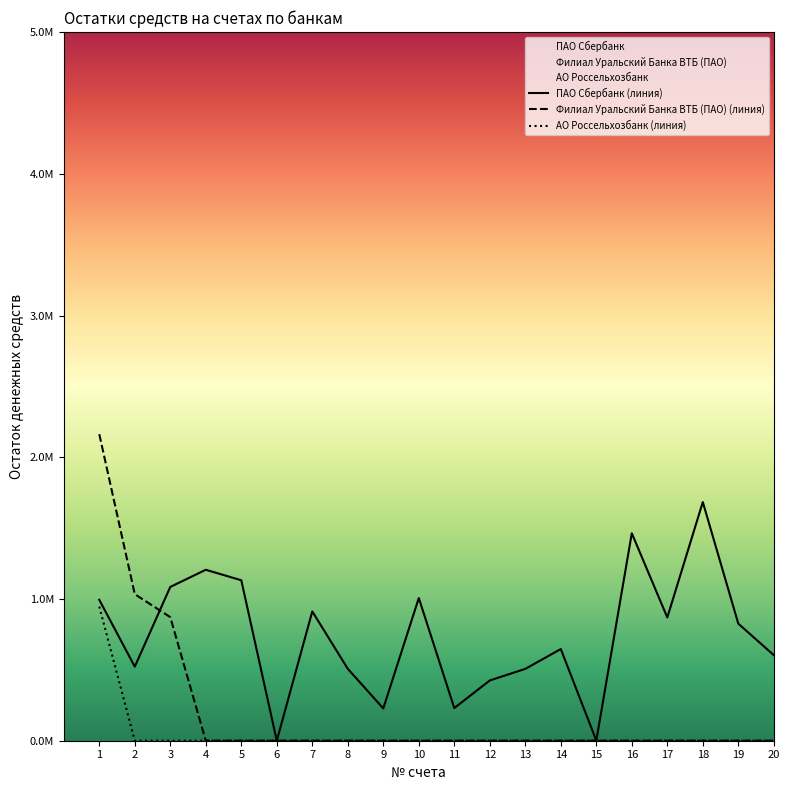

Does the chart have visible grid lines?

No